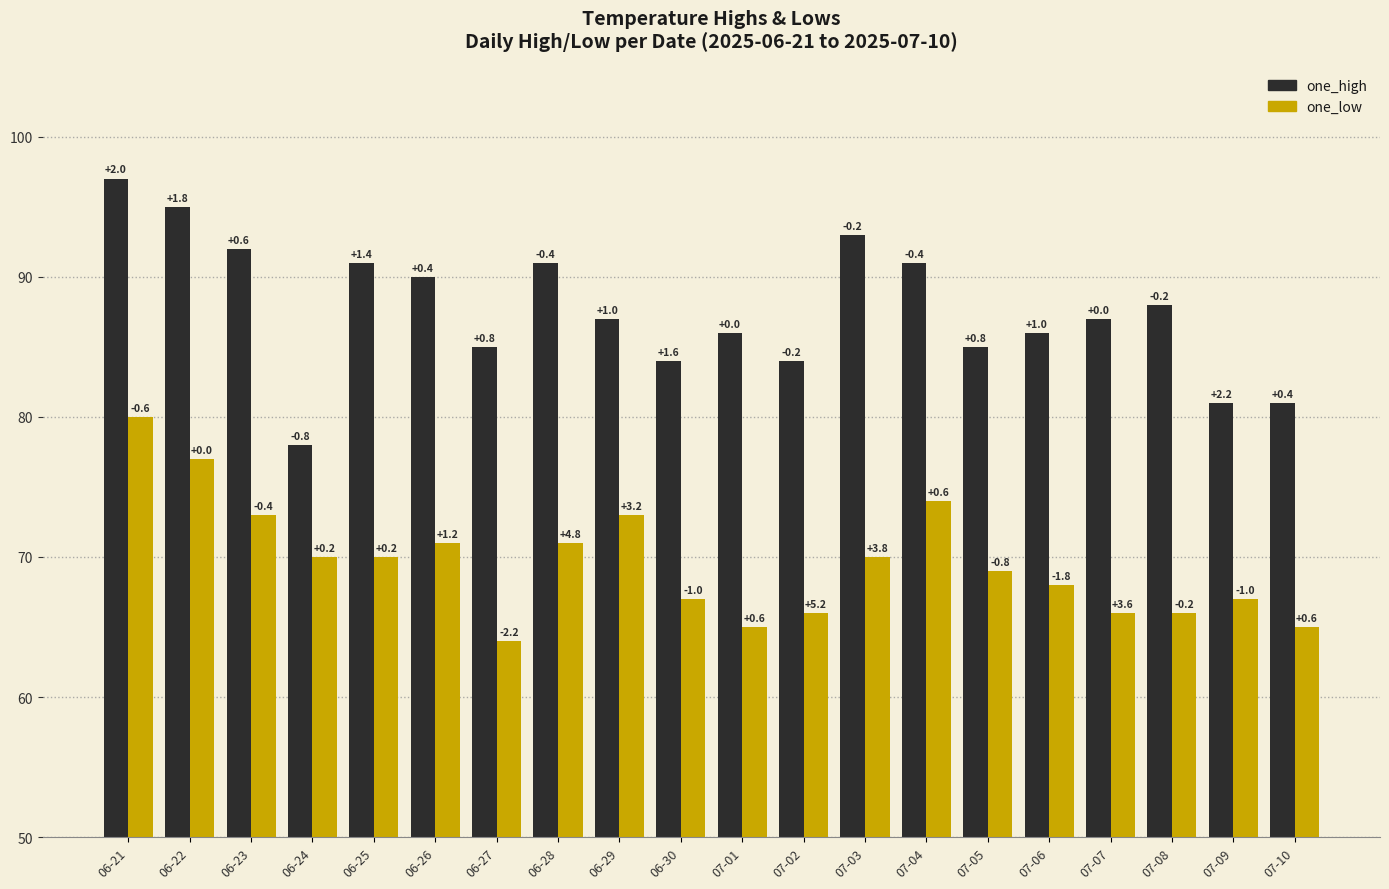

What is the difference between the one_high values at 06-25 and 06-29?

4